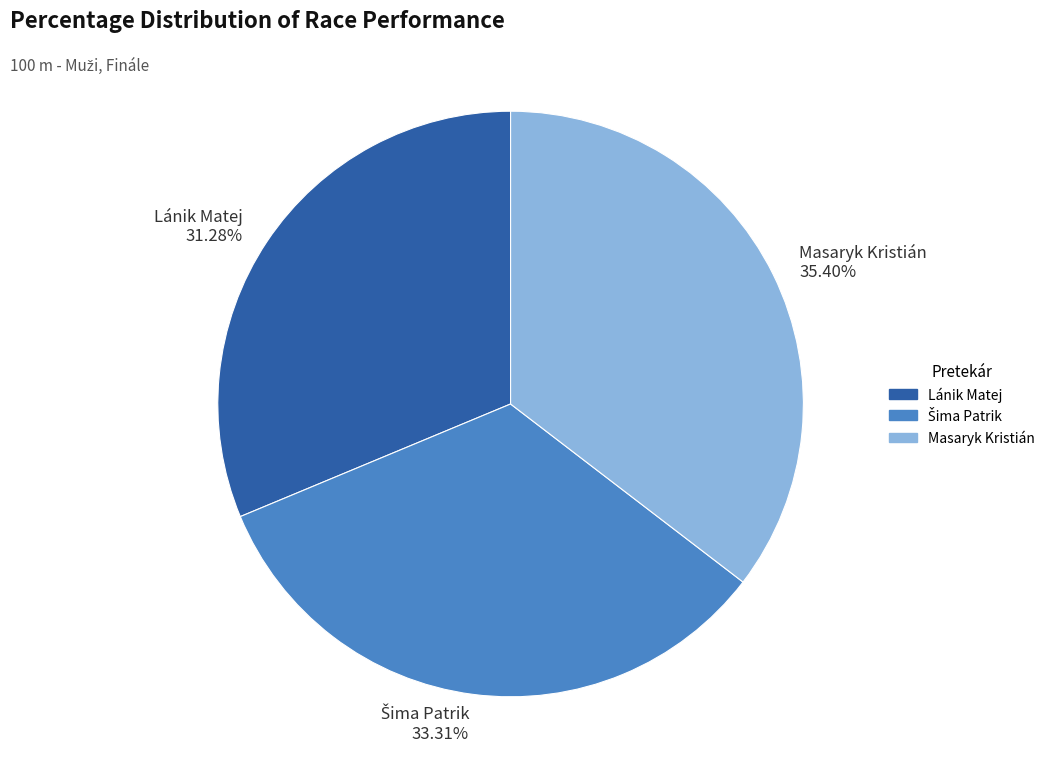

Does any single category account for the majority?

No